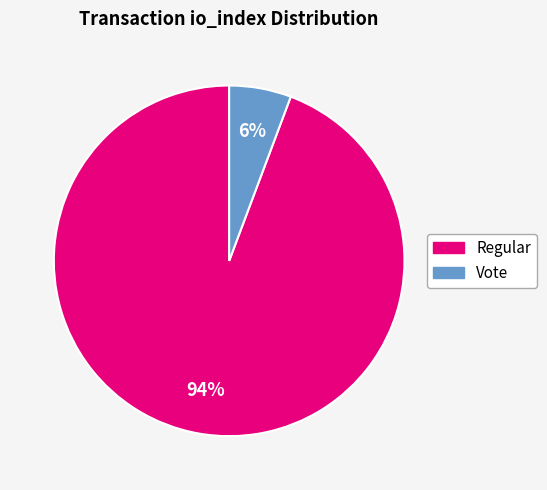

Is there a majority slice in this chart?

Yes